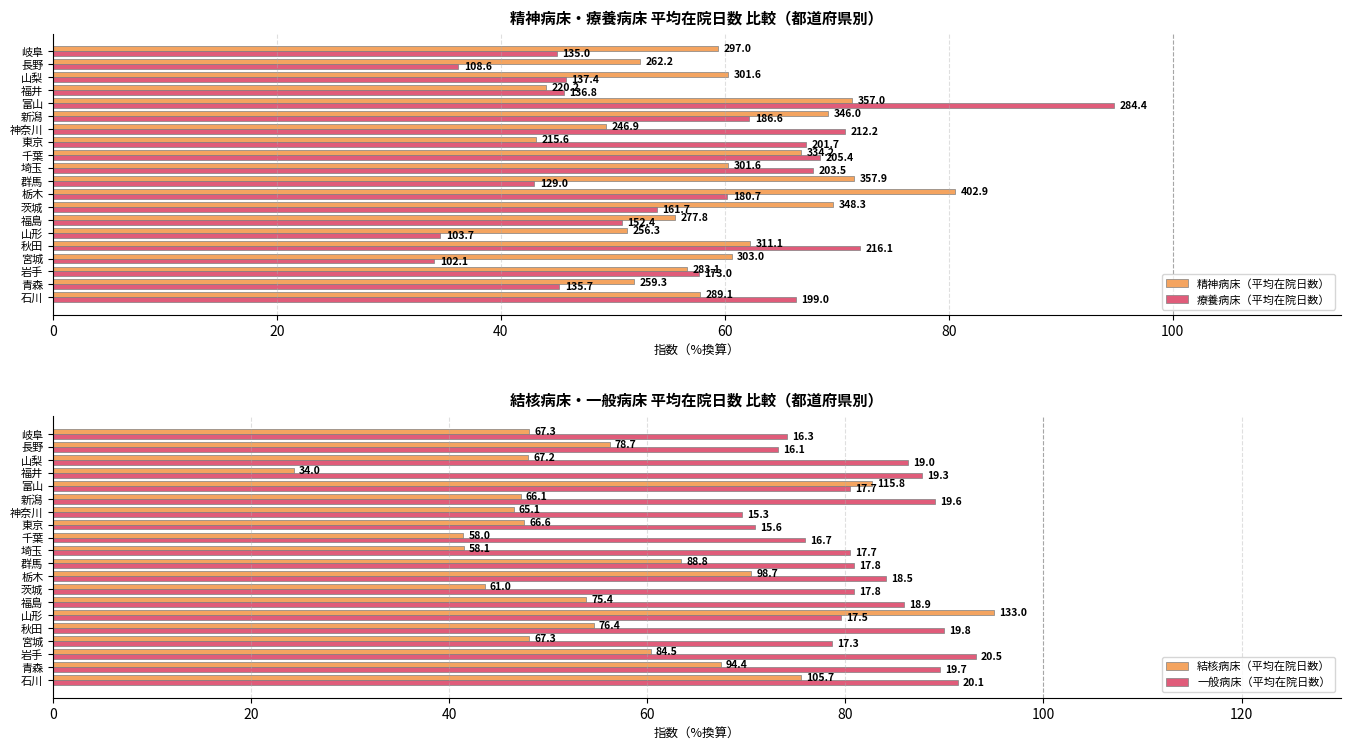

What is the value of the 一般病床（平均在院日数） bar at the 10th from the left?

80.9